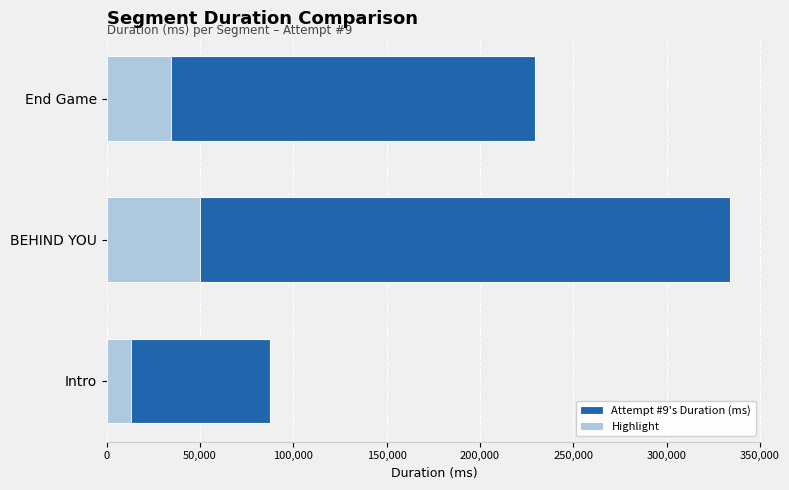

What is the minimum value for Attempt #9's Duration (ms)?

87554.0